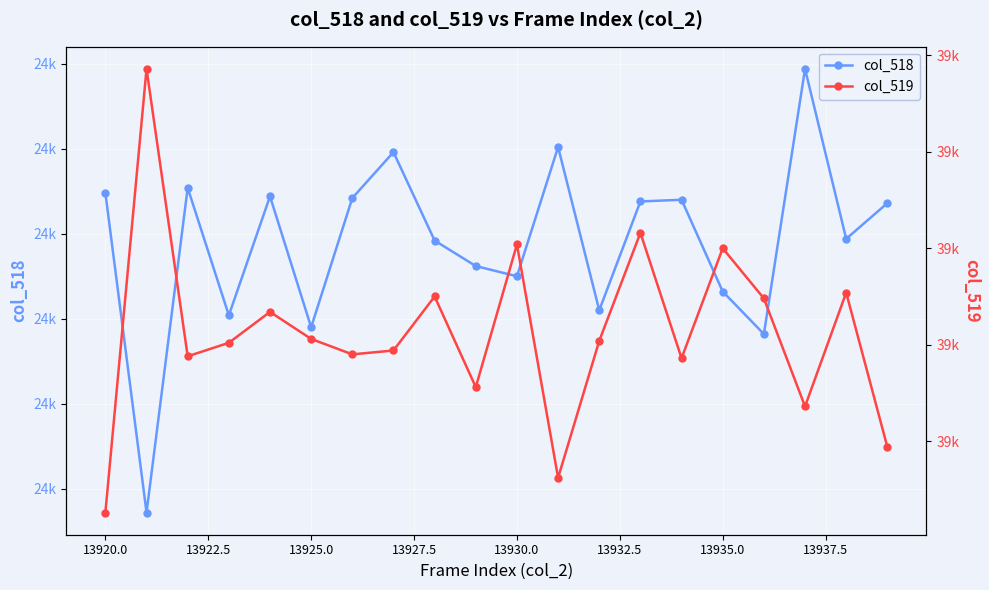

How many data points in col_518 are above 24318?

9